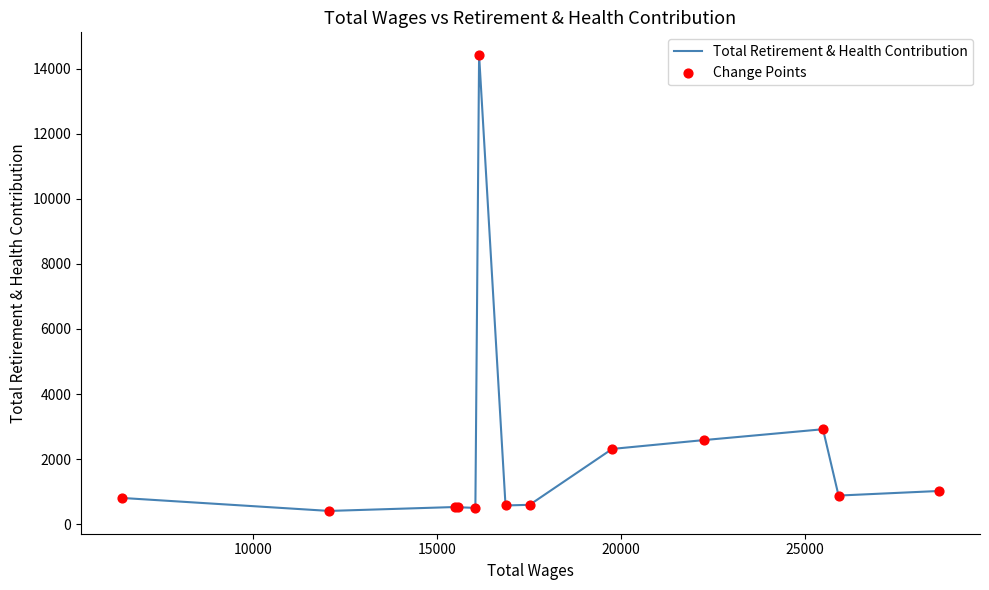

What is the maximum value shown in the chart?

14411